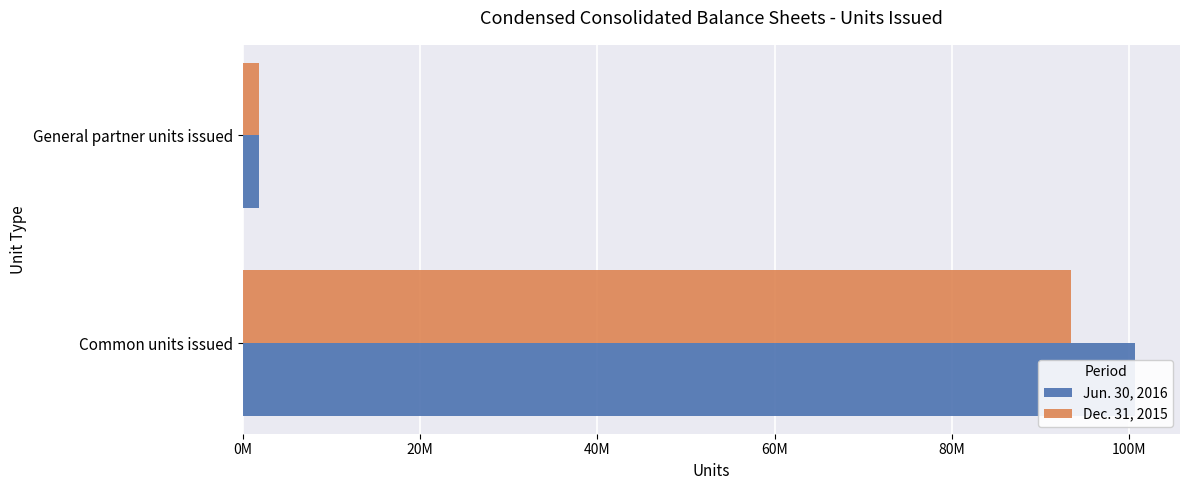

Are the bars horizontal?

Yes